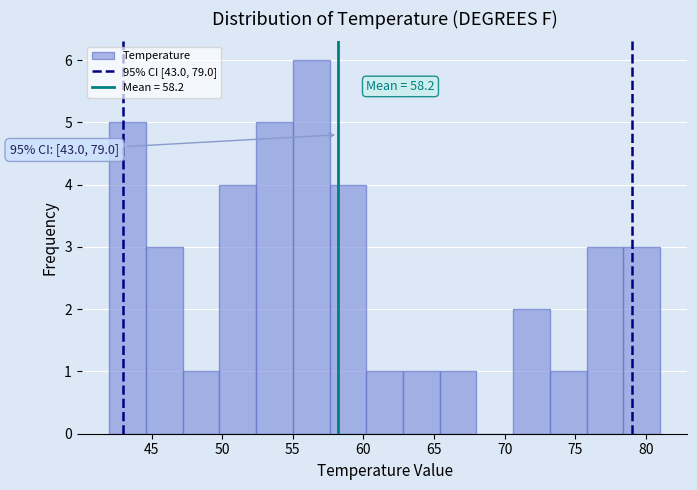

Which range on the x-axis has the tallest bar?

55.0 to 57.6